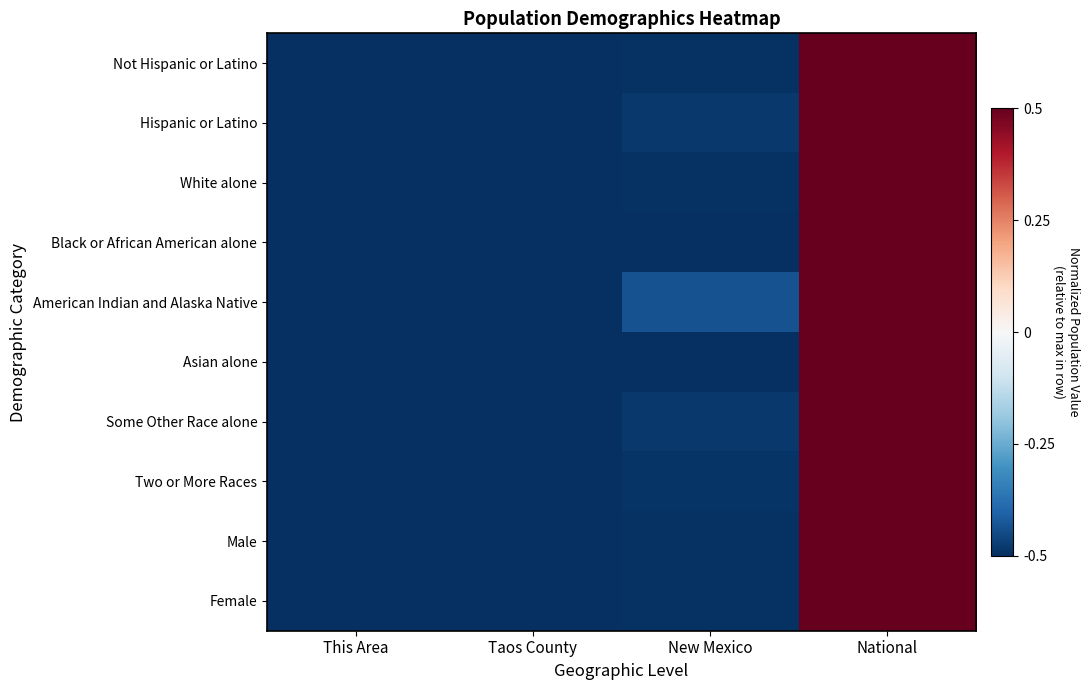

Reading left to right, list all the values displayed in this chart.

Not Hispanic or Latino: This Area=-0.5	Taos County=-0.5	New Mexico=-0.5	National=0.5
Hispanic or Latino: This Area=-0.5	Taos County=-0.5	New Mexico=-0.5	National=0.5
White alone: This Area=-0.5	Taos County=-0.5	New Mexico=-0.5	National=0.5
Black or African American alone: This Area=-0.5	Taos County=-0.5	New Mexico=-0.5	National=0.5
American Indian and Alaska Native: This Area=-0.5	Taos County=-0.5	New Mexico=-0.4	National=0.5
Asian alone: This Area=-0.5	Taos County=-0.5	New Mexico=-0.5	National=0.5
Some Other Race alone: This Area=-0.5	Taos County=-0.5	New Mexico=-0.5	National=0.5
Two or More Races: This Area=-0.5	Taos County=-0.5	New Mexico=-0.5	National=0.5
Male: This Area=-0.5	Taos County=-0.5	New Mexico=-0.5	National=0.5
Female: This Area=-0.5	Taos County=-0.5	New Mexico=-0.5	National=0.5